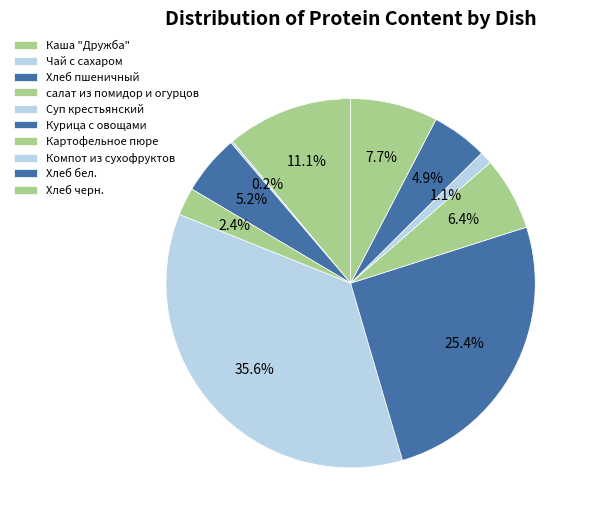

To the nearest percent, what is the difference between the Хлеб черн. and Картофельное пюре slice percentages?

1%